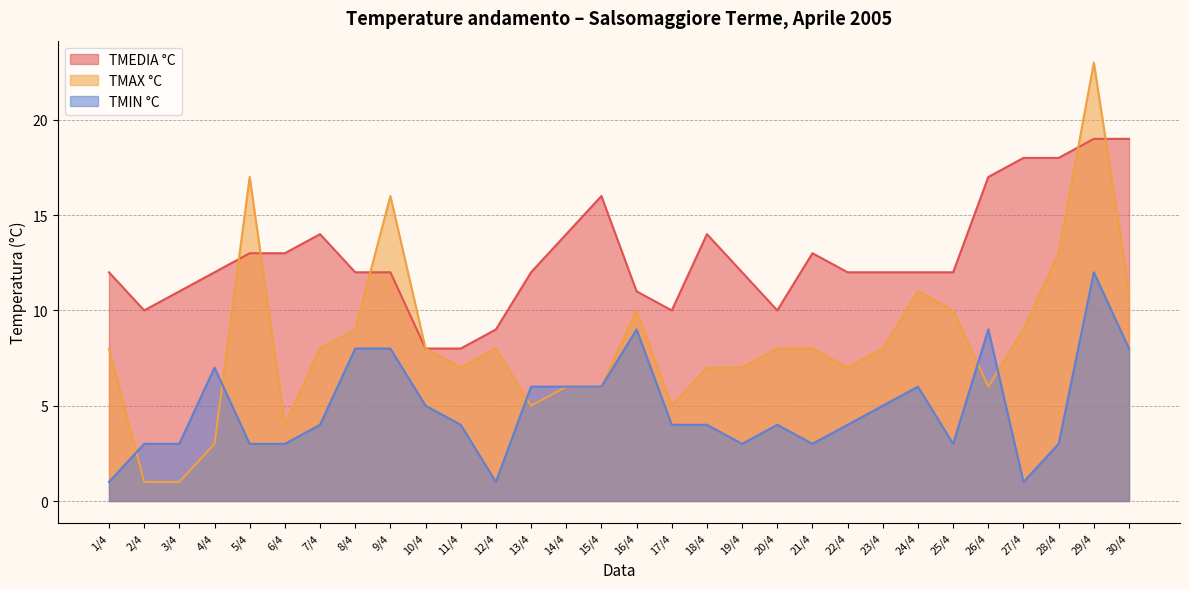

Reading right to left, extract all data points from this chart.

TMEDIA °C: 30/4=19	29/4=19	28/4=18	27/4=18	26/4=17	25/4=12	24/4=12	23/4=12	22/4=12	21/4=13	20/4=10	19/4=12	18/4=14	17/4=10	16/4=11	15/4=16	14/4=14	13/4=12	12/4=9	11/4=8	10/4=8	9/4=12	8/4=12	7/4=14	6/4=13	5/4=13	4/4=12	3/4=11	2/4=10	1/4=12
TMAX °C: 30/4=11	29/4=23	28/4=13	27/4=9	26/4=6	25/4=10	24/4=11	23/4=8	22/4=7	21/4=8	20/4=8	19/4=7	18/4=7	17/4=5	16/4=10	15/4=6	14/4=6	13/4=5	12/4=8	11/4=7	10/4=8	9/4=16	8/4=9	7/4=8	6/4=4	5/4=17	4/4=3	3/4=1	2/4=1	1/4=8
TMIN °C: 30/4=8	29/4=12	28/4=3	27/4=1	26/4=9	25/4=3	24/4=6	23/4=5	22/4=4	21/4=3	20/4=4	19/4=3	18/4=4	17/4=4	16/4=9	15/4=6	14/4=6	13/4=6	12/4=1	11/4=4	10/4=5	9/4=8	8/4=8	7/4=4	6/4=3	5/4=3	4/4=7	3/4=3	2/4=3	1/4=1